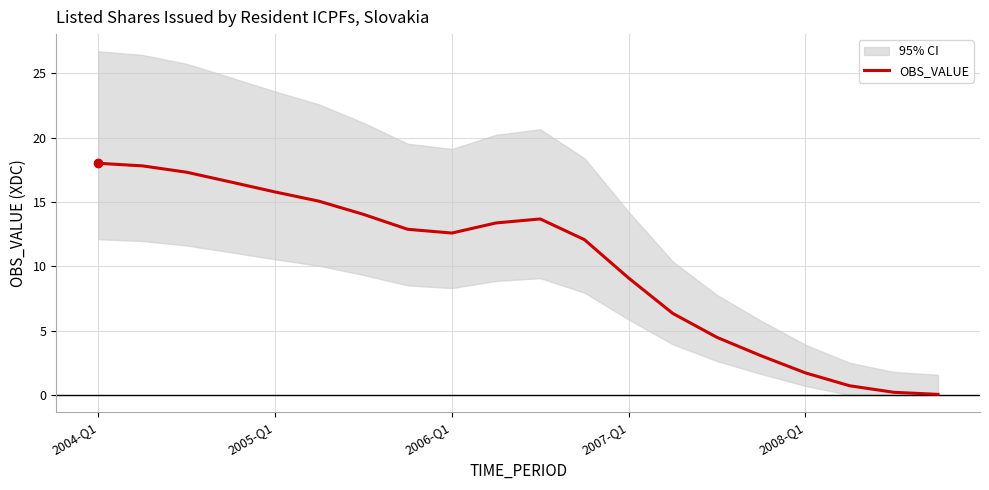

Which has a higher value, 15 or 8?

8